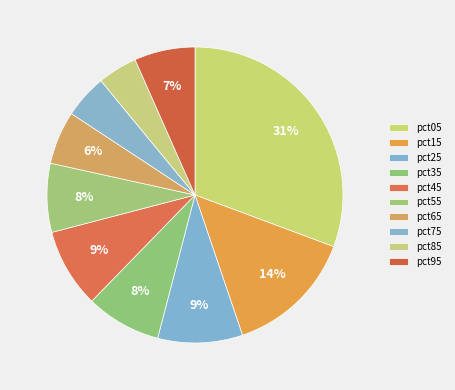

How many segments does this pie chart have?

10